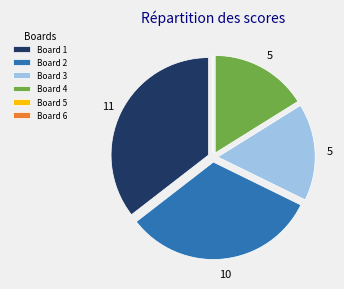

Do Board 2 and Board 3 together represent more than half of the pie?

No